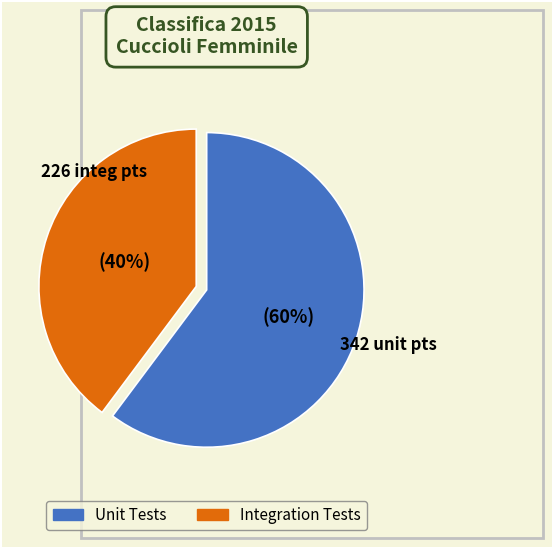

Is there any slice that represents more than half of the pie?

Yes